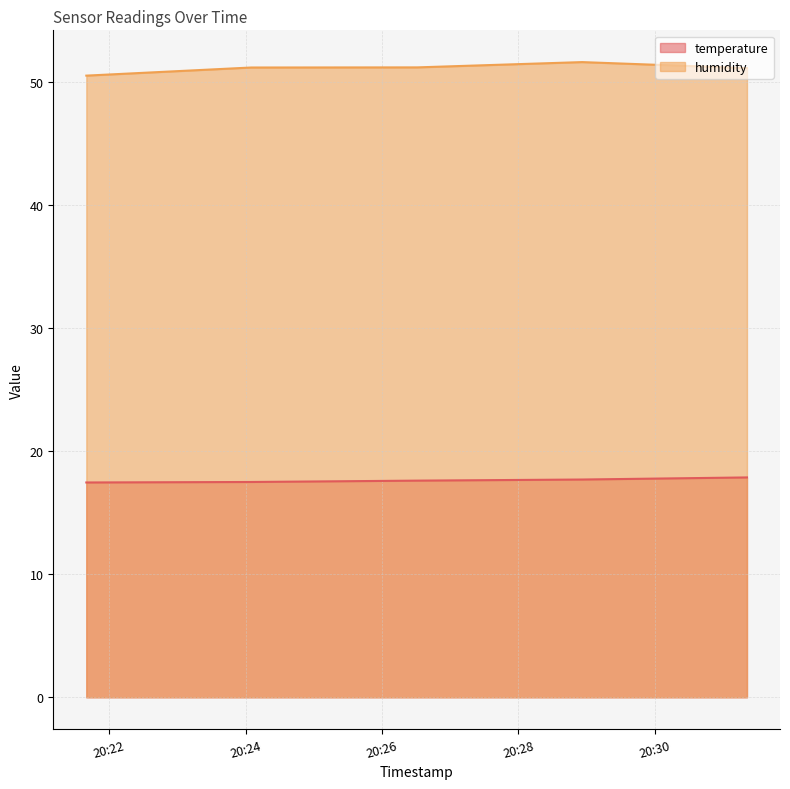

True or false: humidity has a value of 51.6 at 2023-12-20T20:28:56.

True